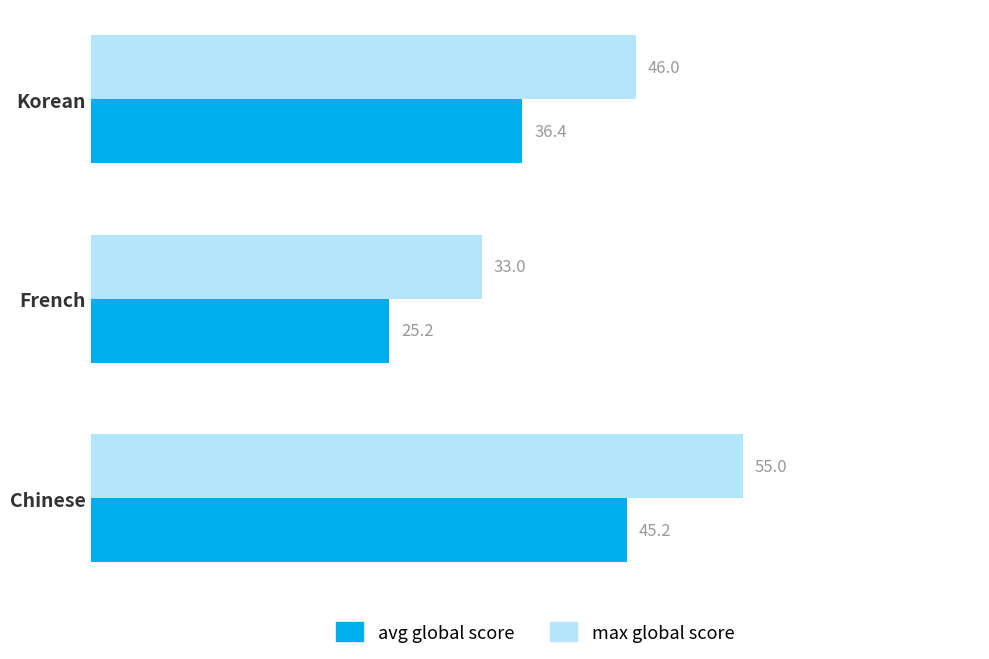

Which series has the largest total across all categories?

max global score